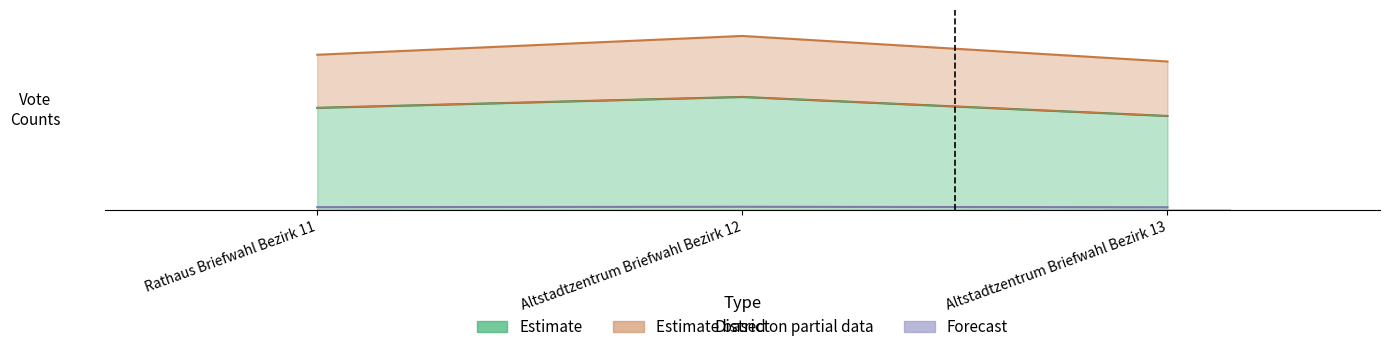

True or false: B1 has a value of 1328.5 at Altstadtzentrum Briefwahl Bezirk 13.

False